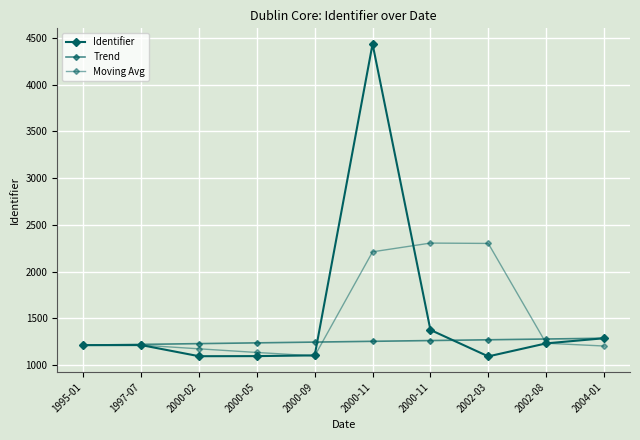

The Trend series shows 1231.4 at 2000-02. True or false?

True